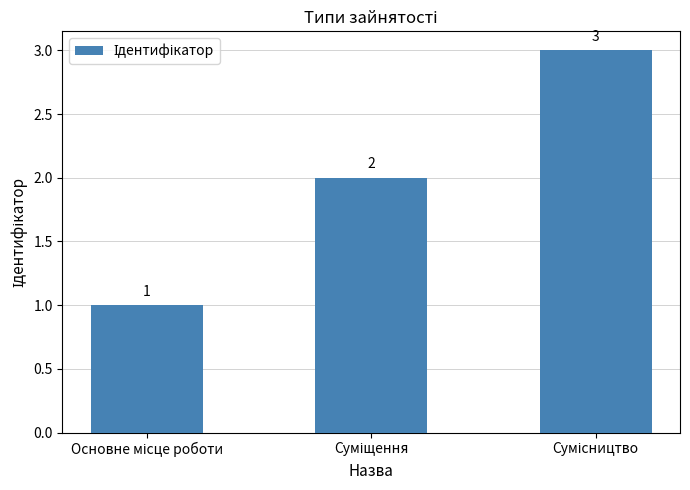

What is the maximum value shown in the chart?

3